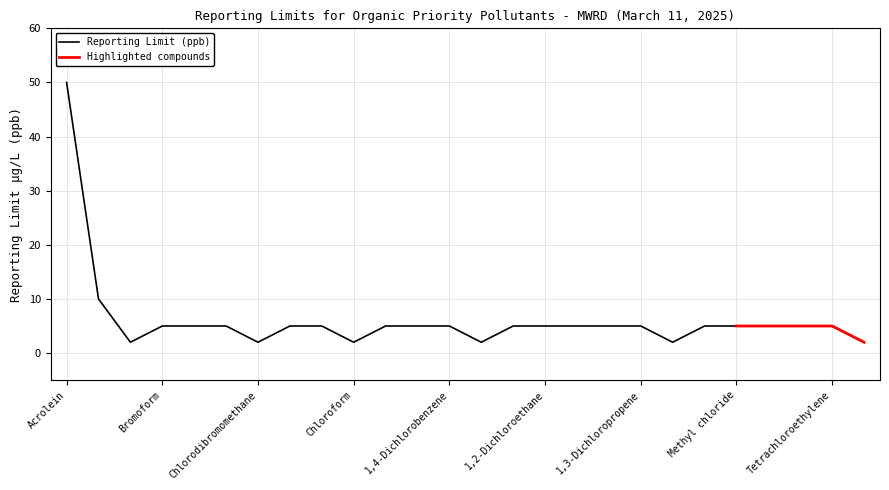

Reading left to right, transcribe all the data shown in this chart.

50	10	2	5	5	5	2	5	5	2	5	5	5	2	5	5	5	5	5	2	5	5	5	5	5	2